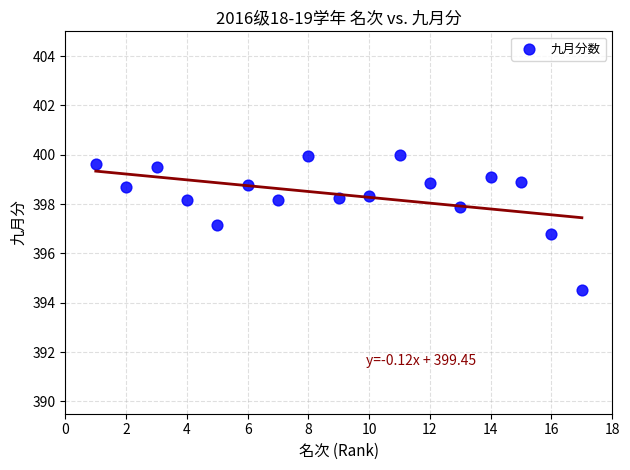

What is the range of X values (max minus min)?

16.0